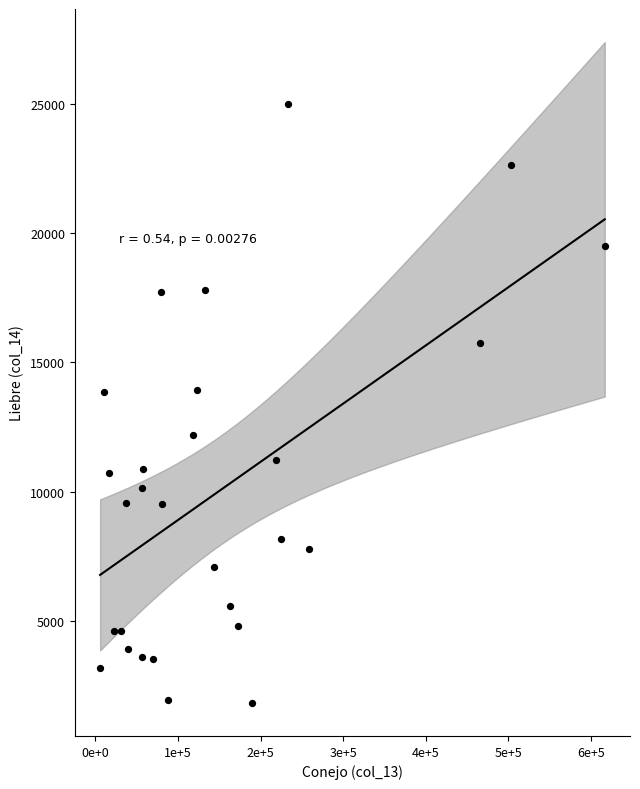

What is the range of Y values (max minus min)?

23157